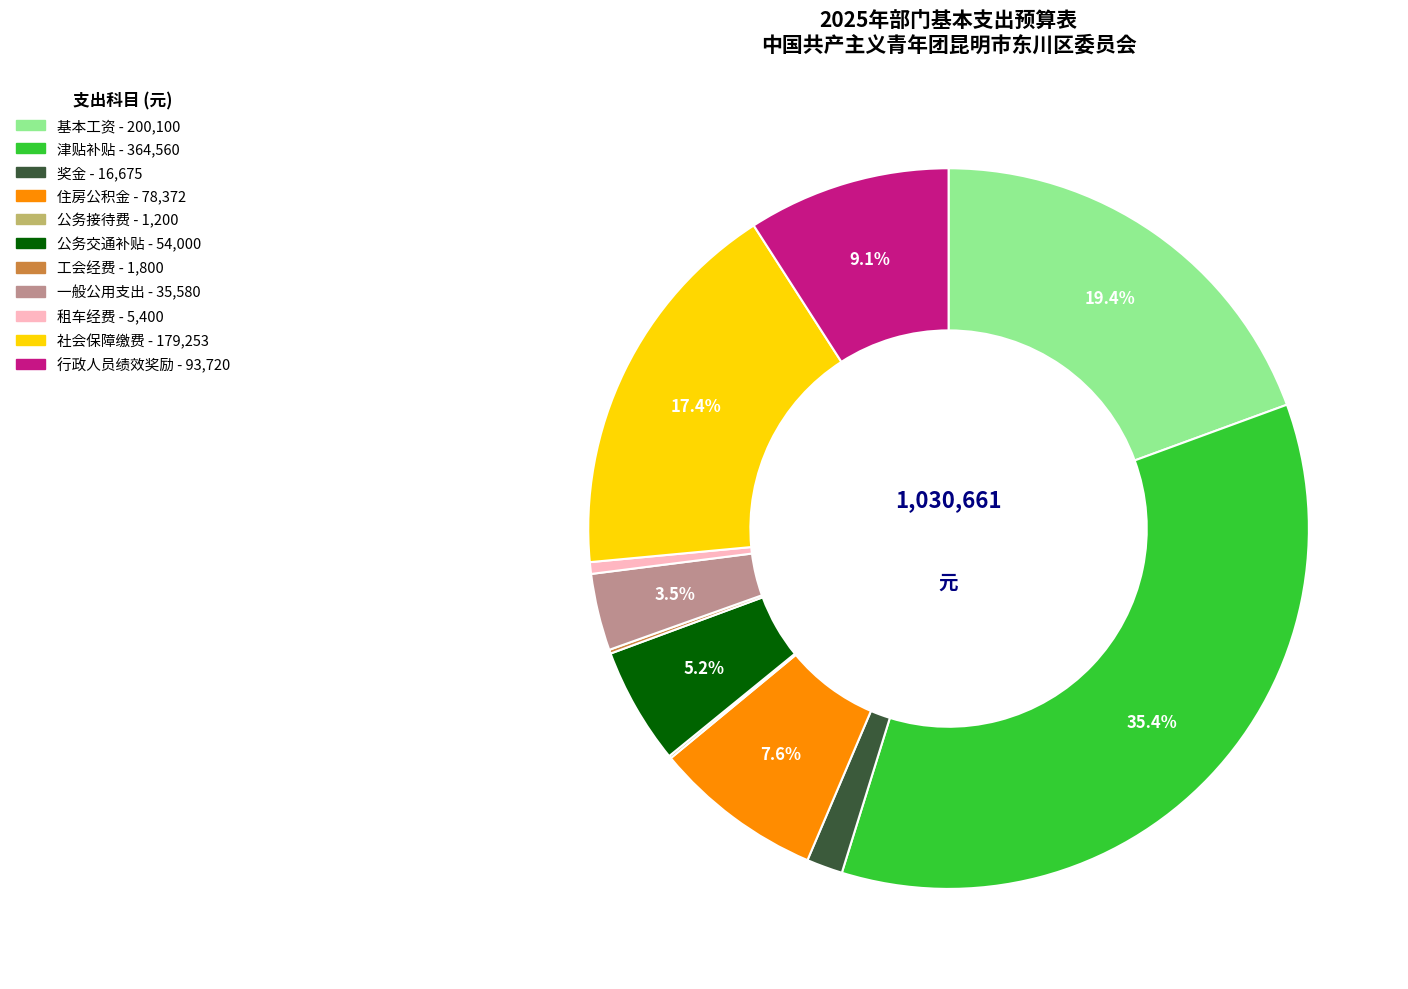

Is there any slice that represents more than half of the pie?

No